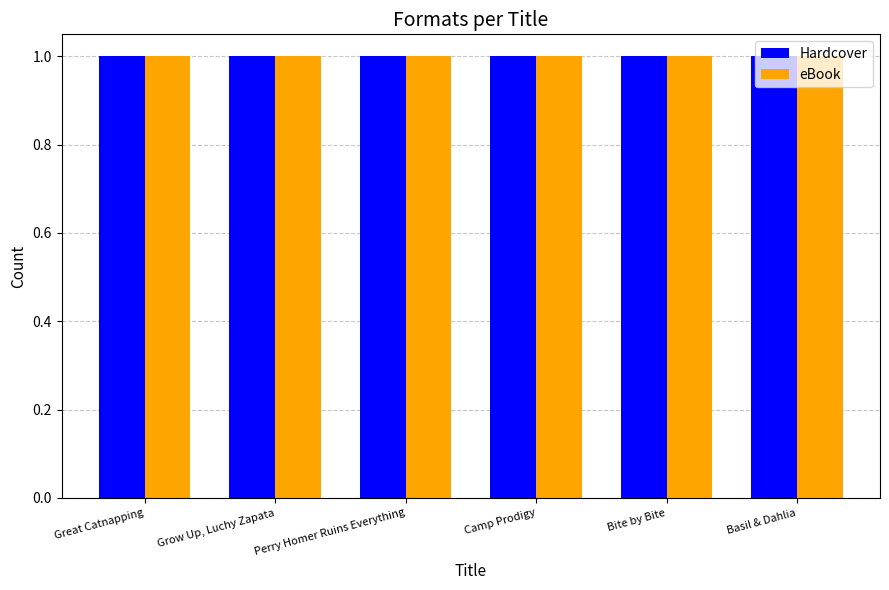

Read the Hardcover value at Bite by Bite.

1